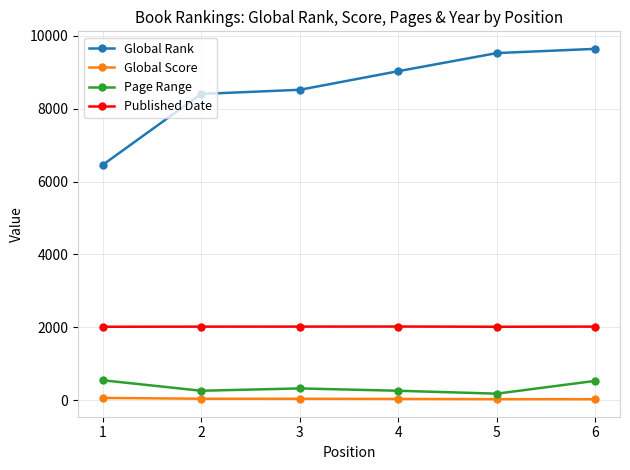

What is the lowest value of the Published Date series?

2013